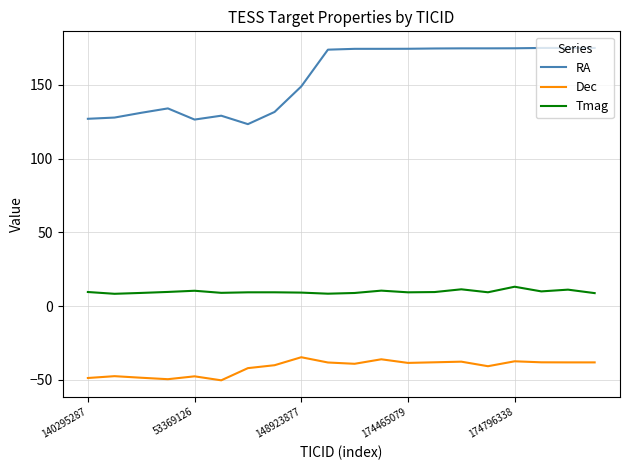

Does the chart display data point markers on the line(s)?

No